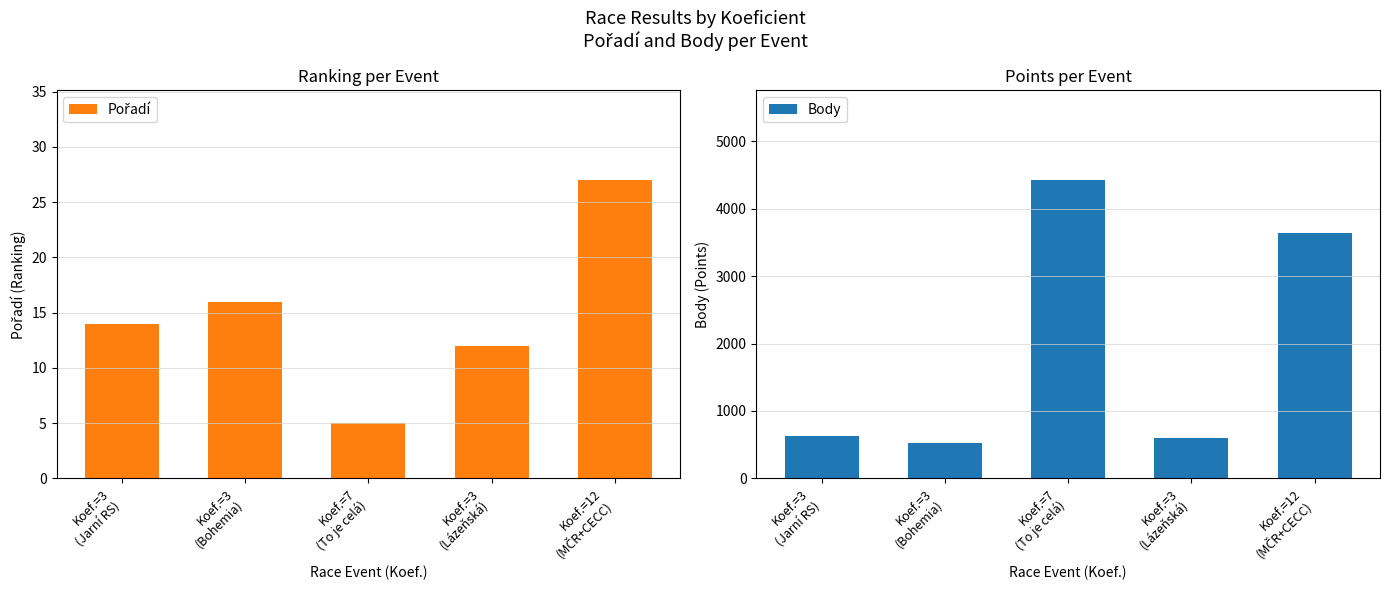

What are all the series names shown in the legend?

Pořadí, Body